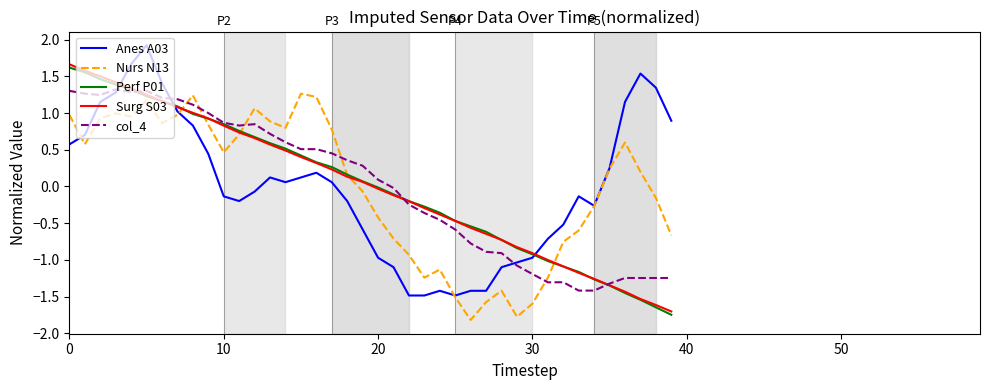

How many times do Anes A03 and Surg S03 cross each other?

3